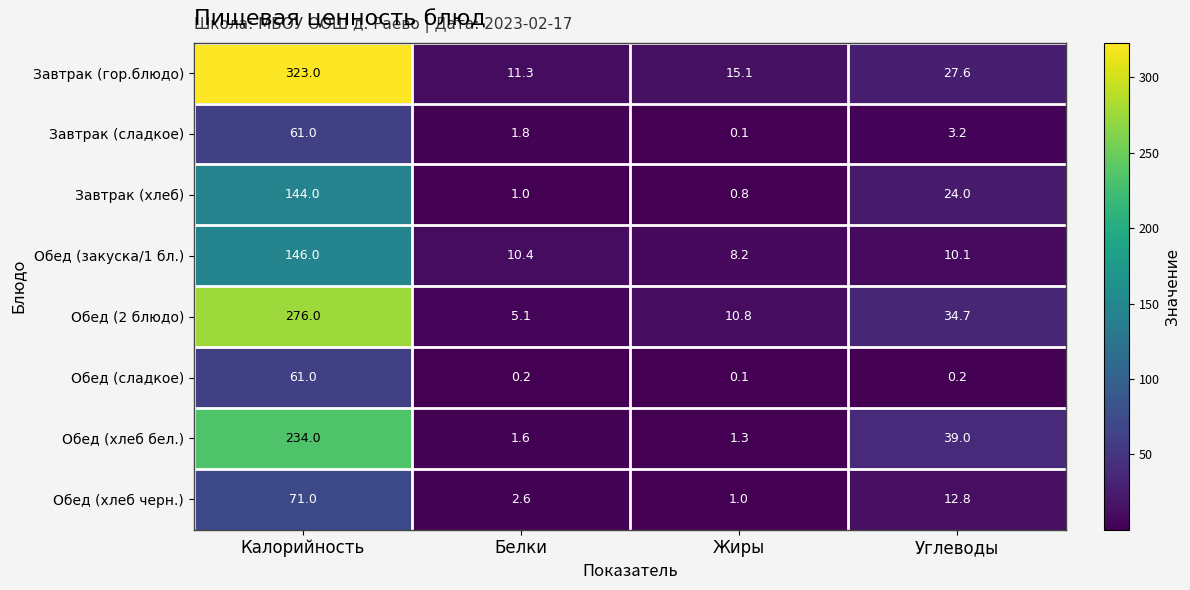

Count the number of categories in the chart.

4